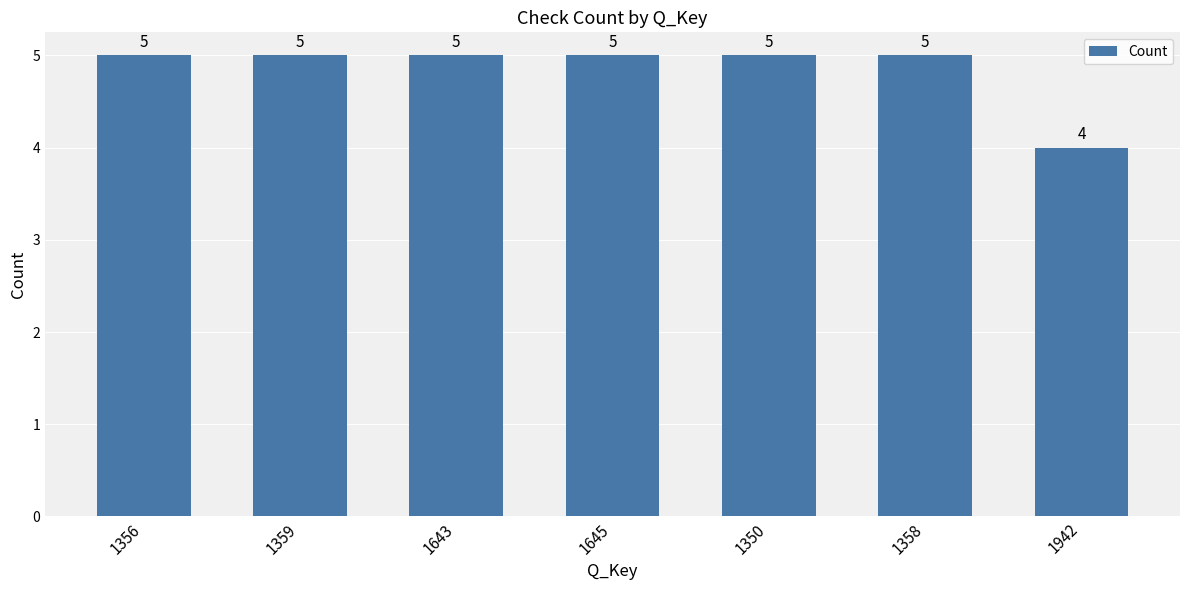

Count the number of data series in this chart.

1